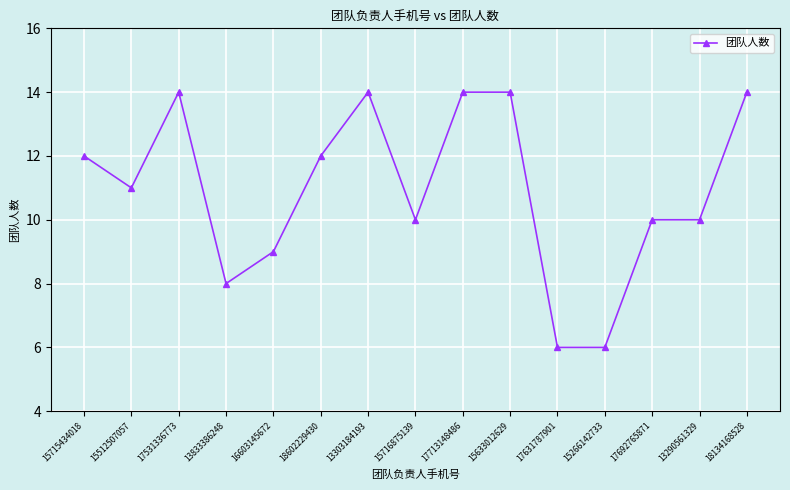

Does the chart have visible grid lines?

Yes